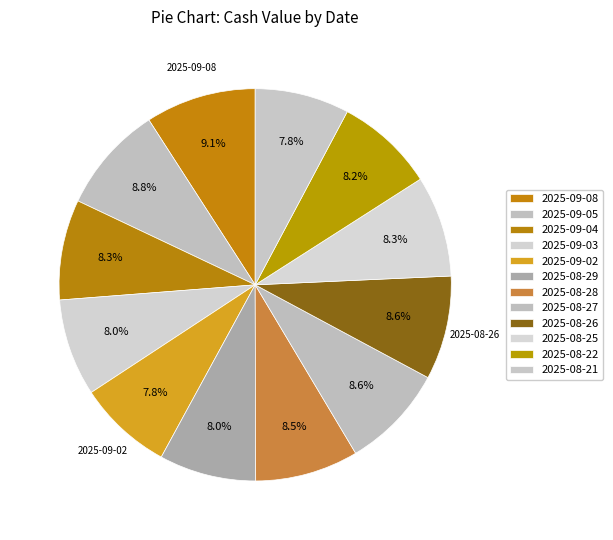

What percentage is the 2025-09-08 slice, to the nearest percent?

9%